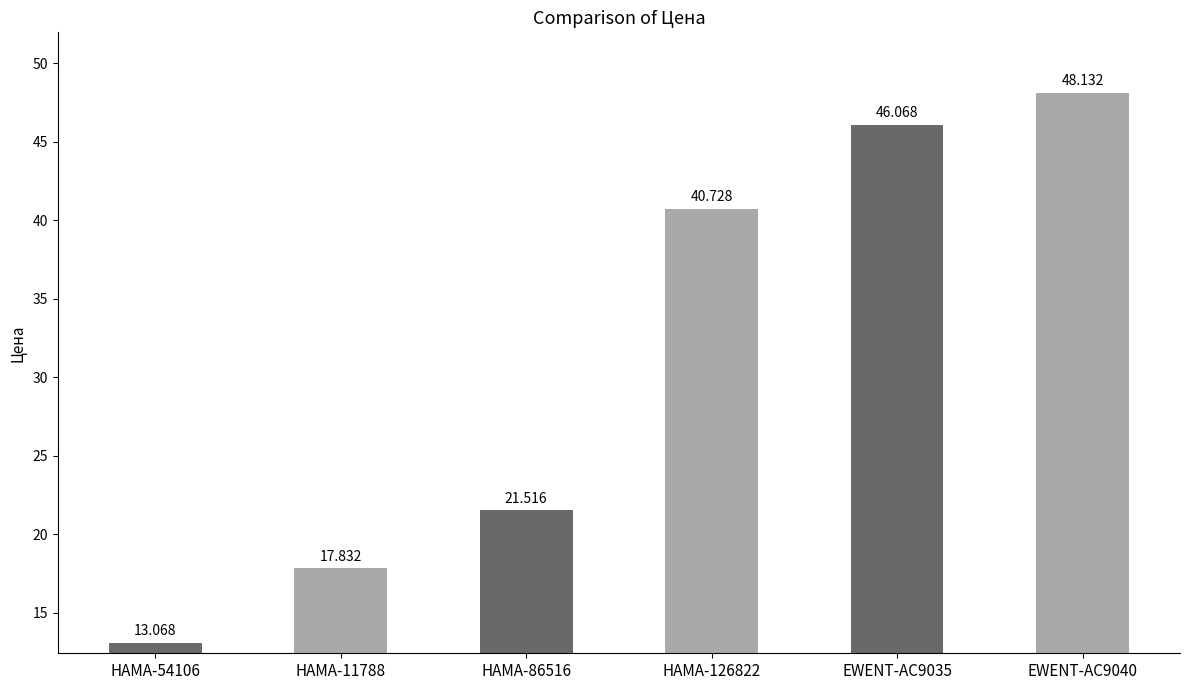

Is it true that the value at HAMA-11788 is 27.5?

False